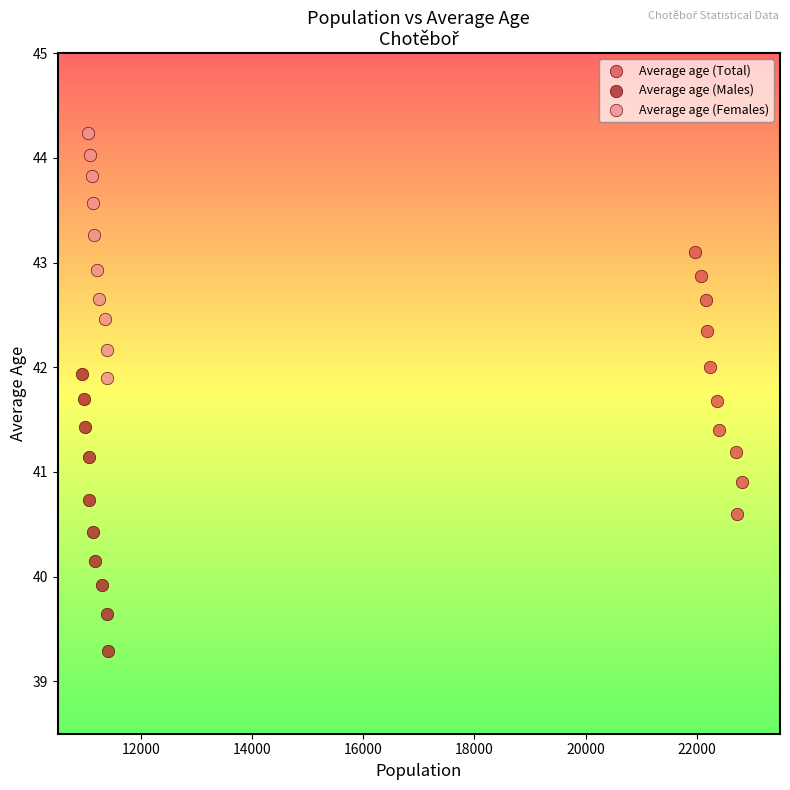

Which series has the widest spread of Y values?

Average age (Males)